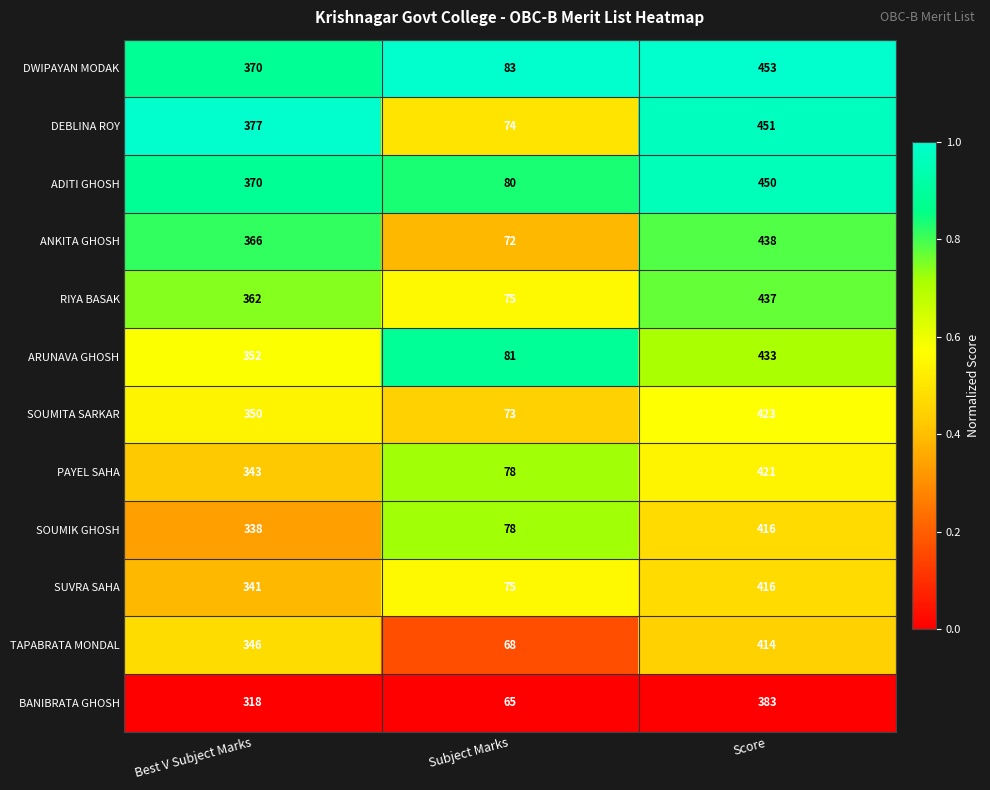

Which label corresponds to the smallest value in the chart?

Subject Marks